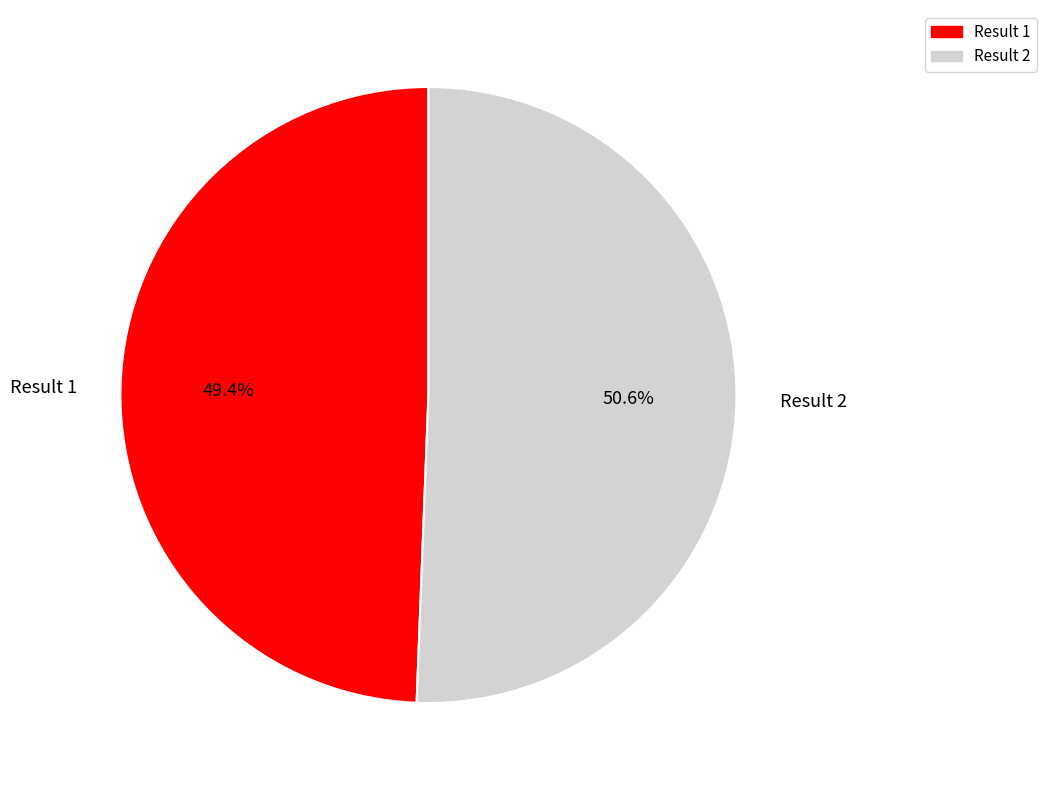

Does any single category account for the majority?

Yes